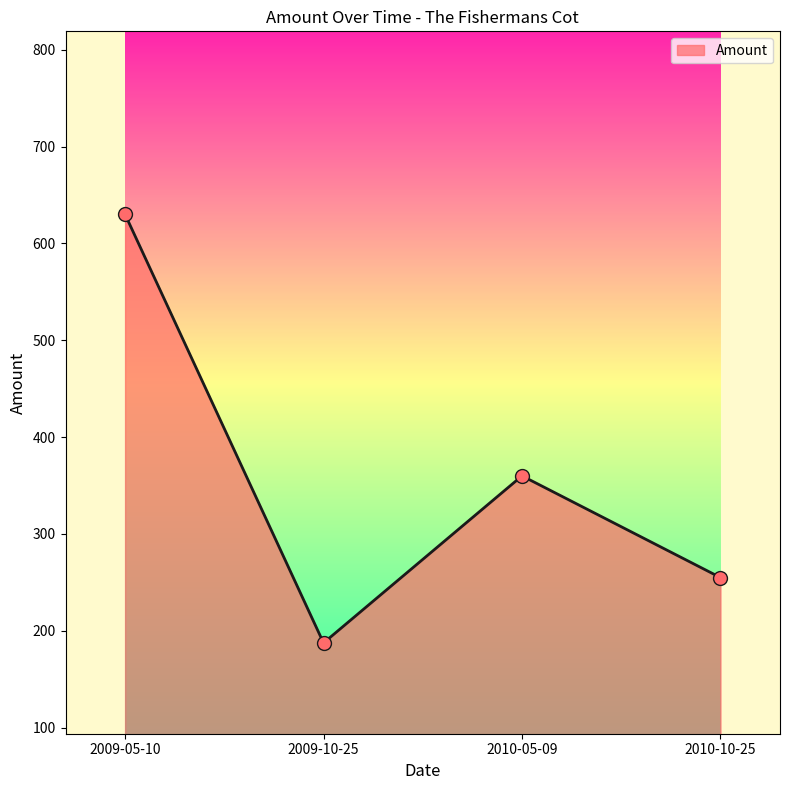

Between 2009-10-25 and 2010-10-25, which is larger?

2010-10-25